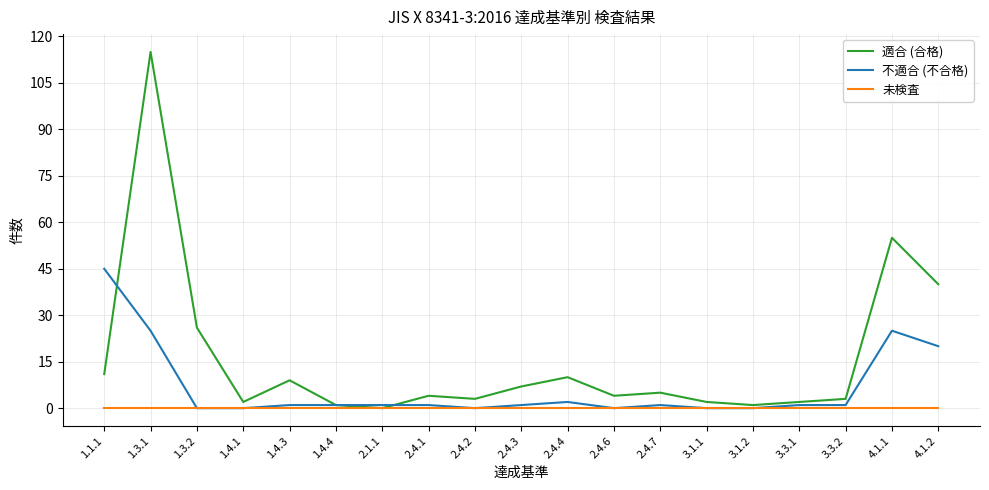

At which category does 適合 (合格) reach its first local peak?

1.3.1